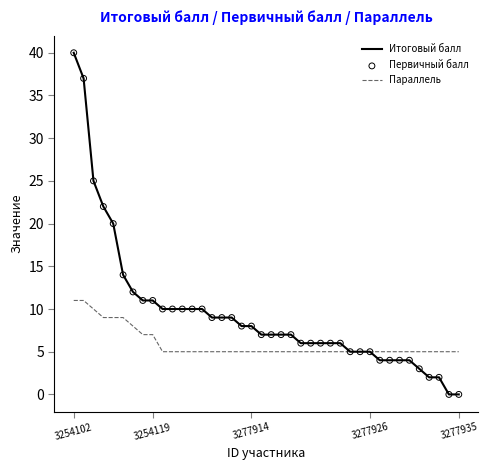

Which series has the widest spread of values?

Итоговый балл